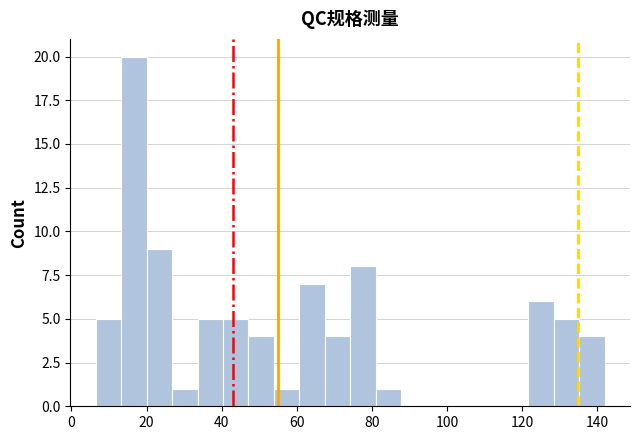

Around what value on the x-axis is the tallest bar? Give the approximate position of its centre, as read against the axis.

16